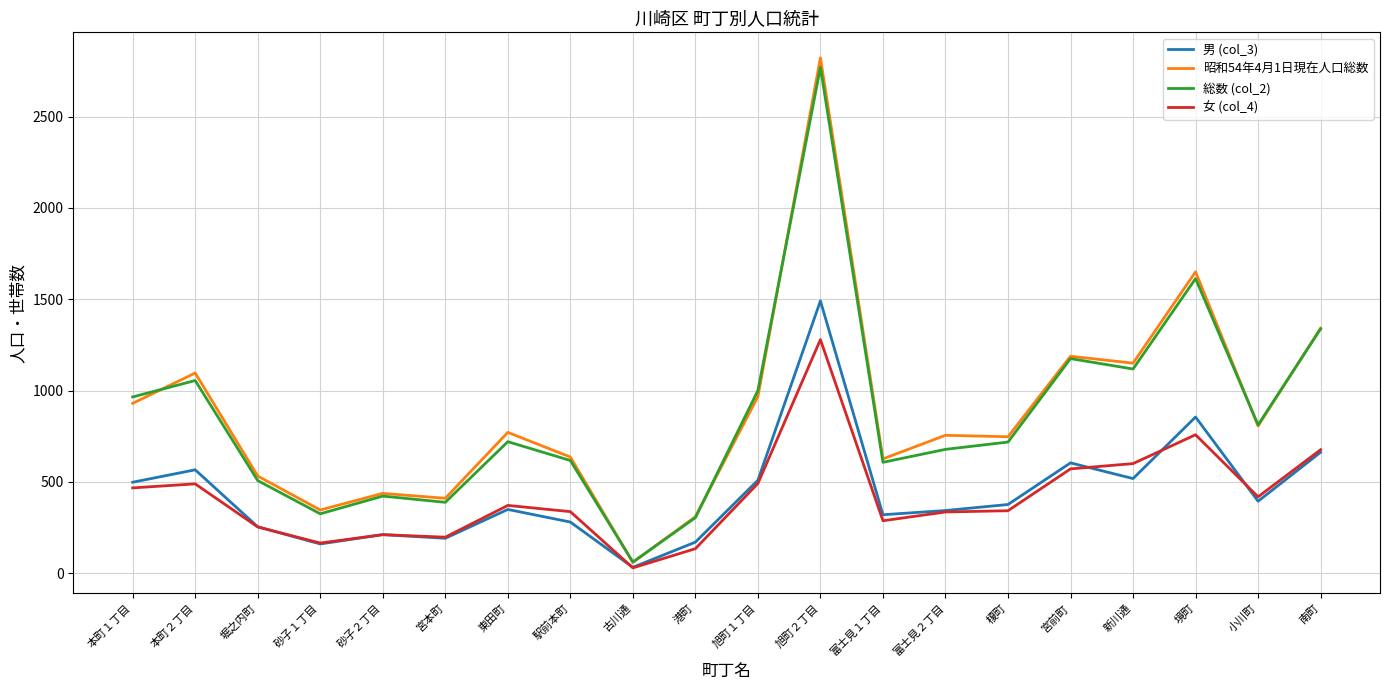

At which category is the sum across all series the highest?

旭町２丁目